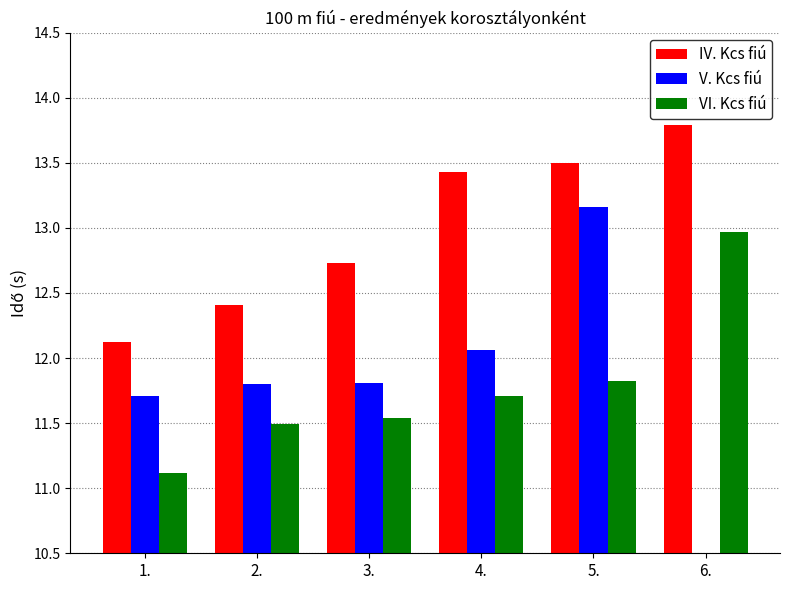

Which series has the largest range (max minus min)?

VI. Kcs fiú